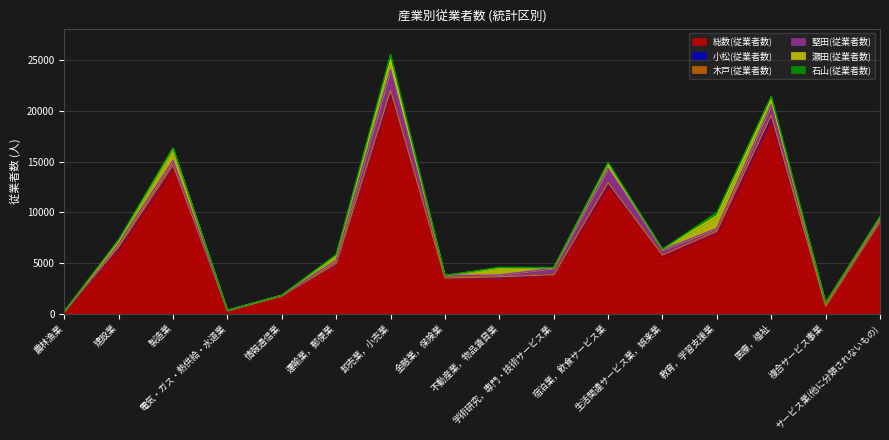

What is the label of the 15th point from the right?

建設業